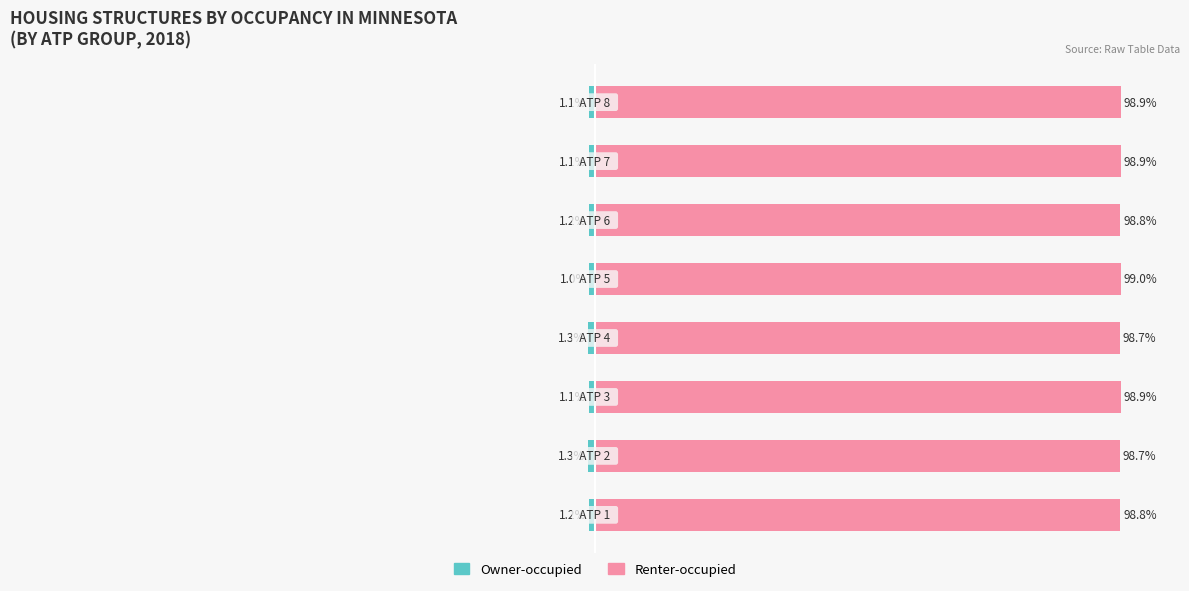

Reading left to right, extract all data points from this chart.

Owner-occupied: -1.2	-1.3	-1.1	-1.3	-1.0	-1.2	-1.1	-1.1
Renter-occupied: 98.8	98.7	98.9	98.7	99.0	98.8	98.9	98.9